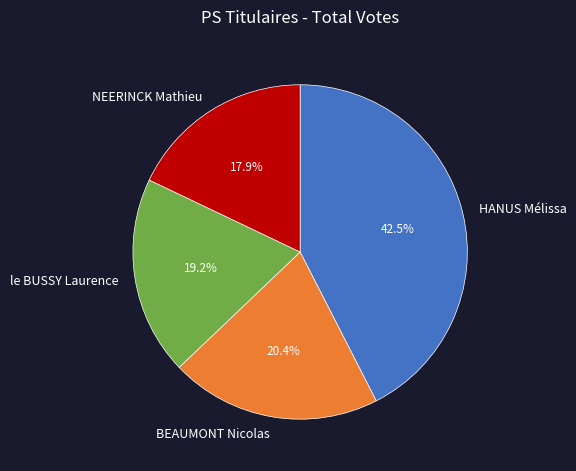

Does any single category account for the majority?

No